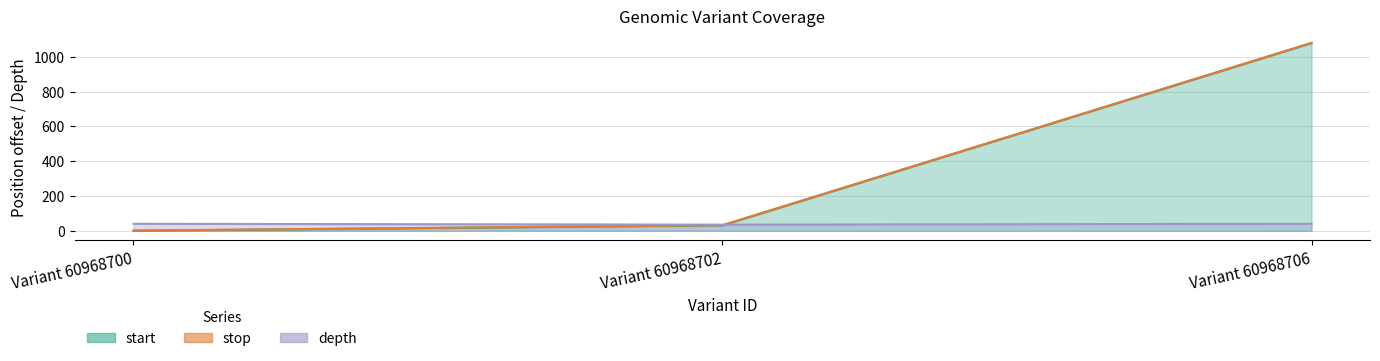

At which category is the sum across all series the highest?

Variant 60968706